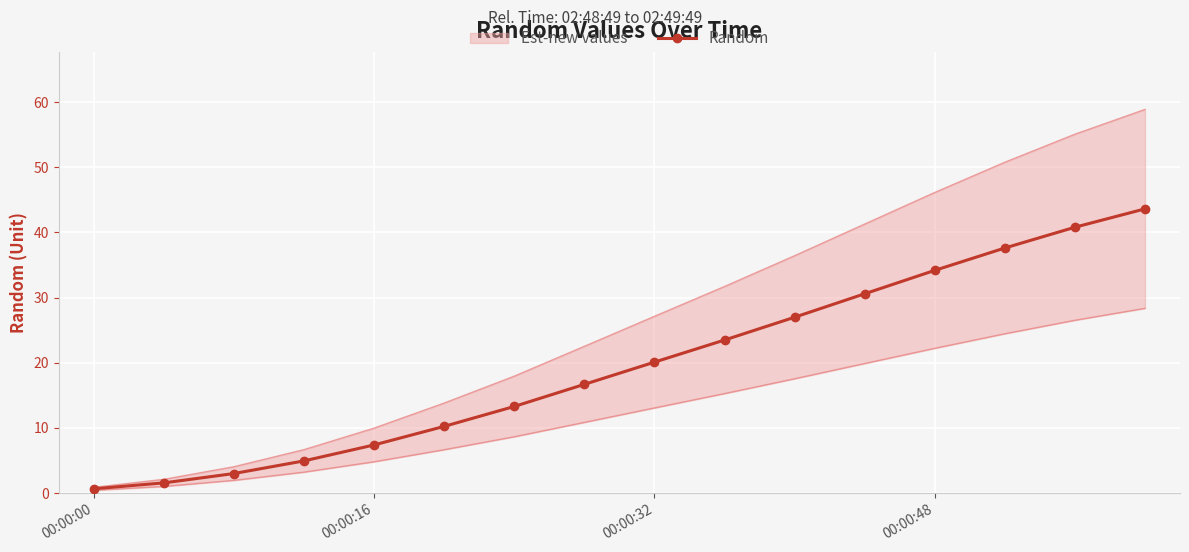

True or false: Random has more than 2 interior local peaks.

False